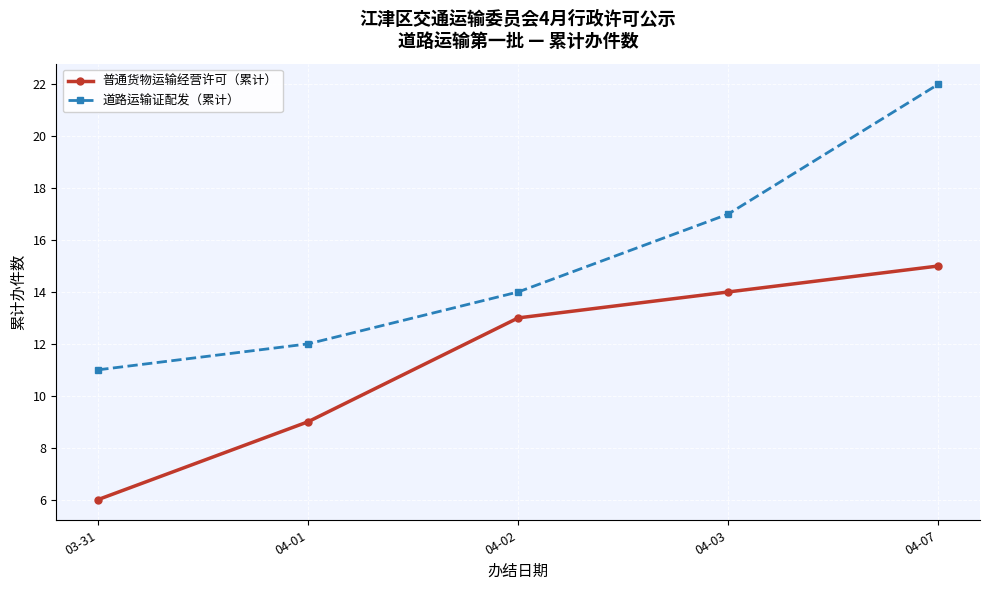

True or false: 道路运输证配发（累计） and 普通货物运输经营许可（累计） cross at least once.

False